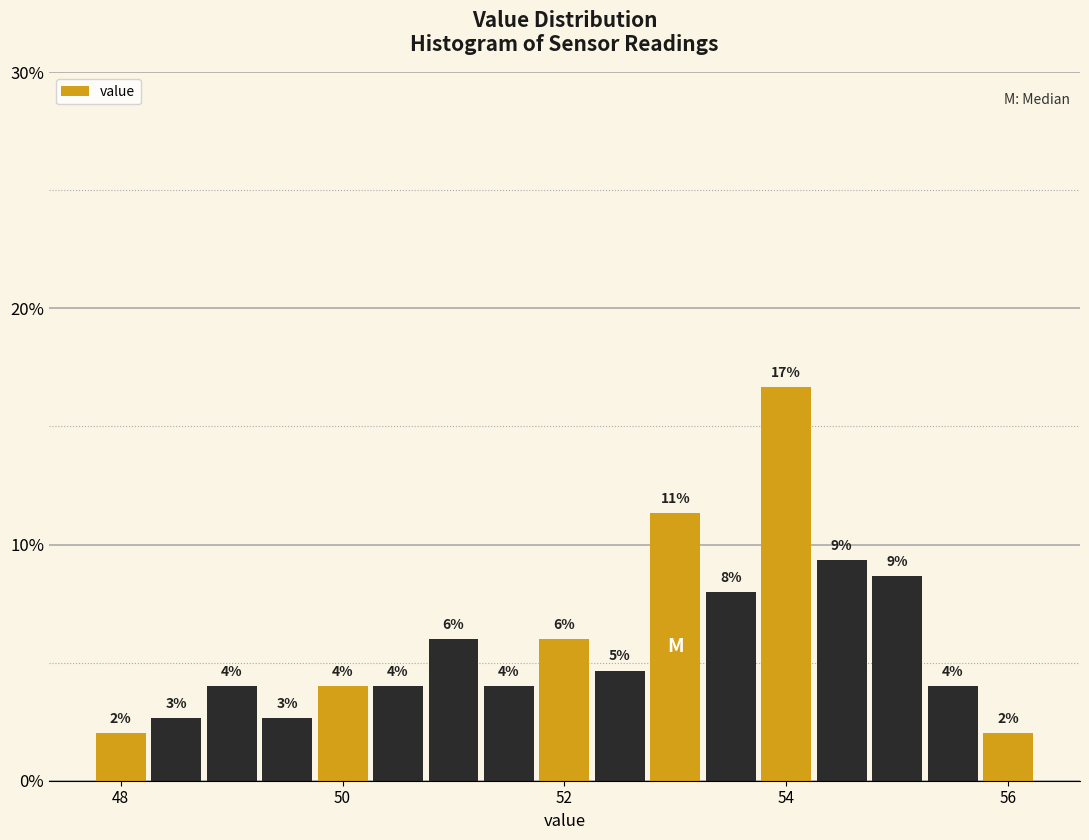

Around what value on the x-axis is the tallest bar? Give the approximate position of its centre, as read against the axis.

54.0